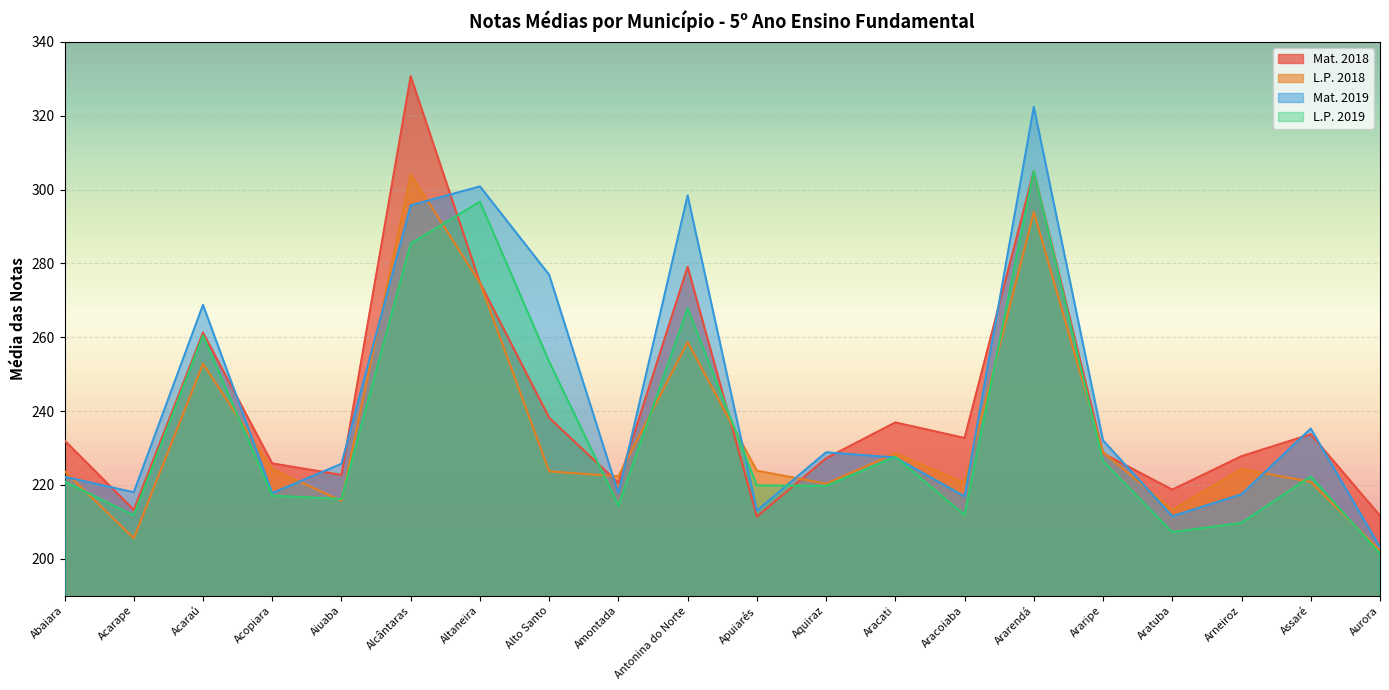

Rank the categories by L.P. 2019 value from lowest to highest.

Aurora, Aratuba, Arneiroz, Acarape, Aracoiaba, Amontada, Aiuaba, Acopiara, Aquiraz, Apuiarés, Abaiara, Assaré, Araripe, Aracati, Alto Santo, Acaraú, Antonina do Norte, Alcântaras, Altaneira, Ararendá